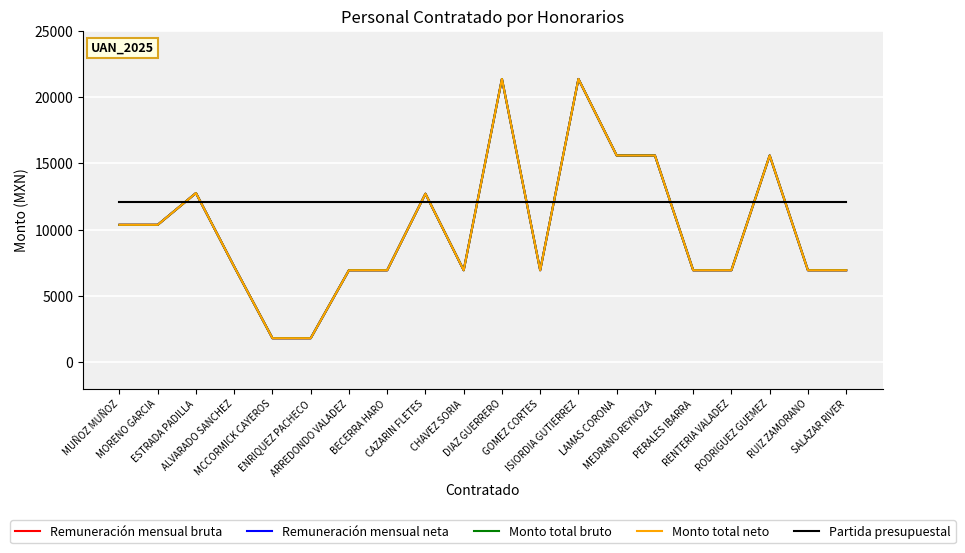

True or false: Monto total bruto has more than 0 interior local peaks.

True